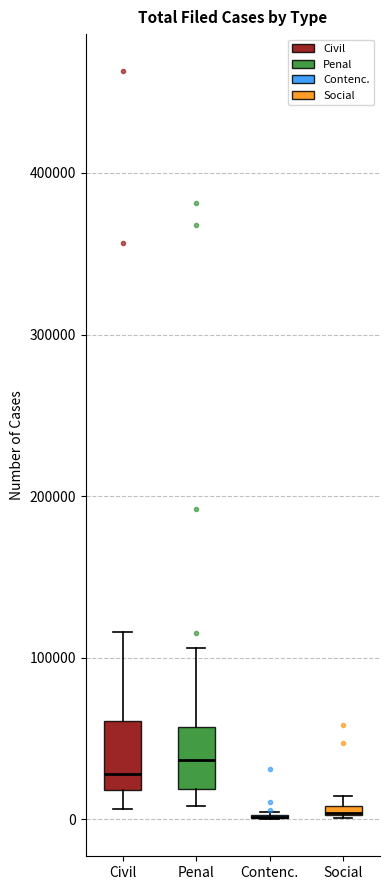

Where is the lower edge of the box for Social on the y-axis? The values are not printed on the chart, so give them approximately, as read against the axis.

0